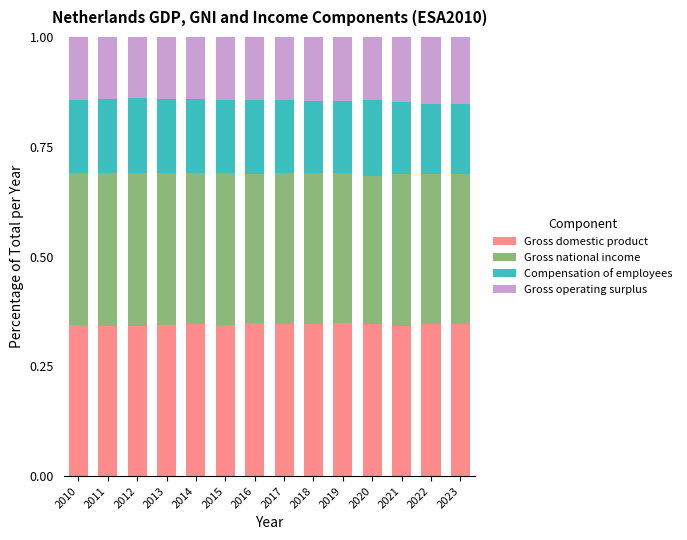

What is the total value across all series at 2012?

1.0